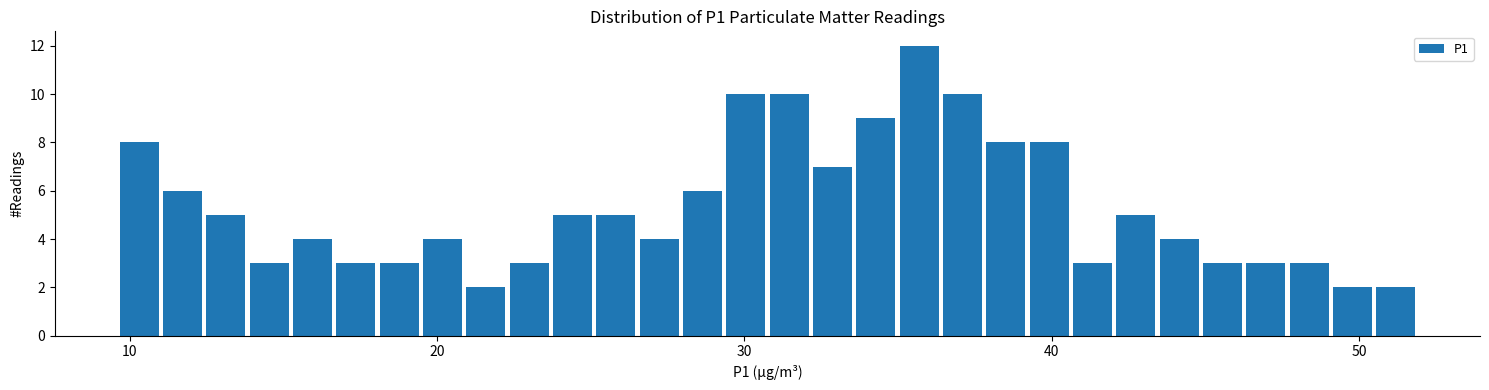

Read against the x-axis, roughly where is the centre of the tallest bar?

36